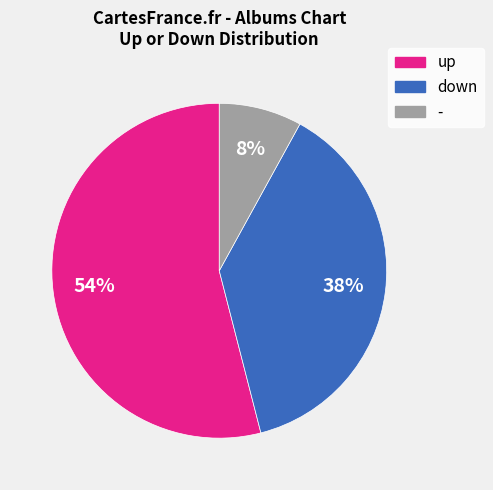

Is there any slice that represents more than half of the pie?

Yes